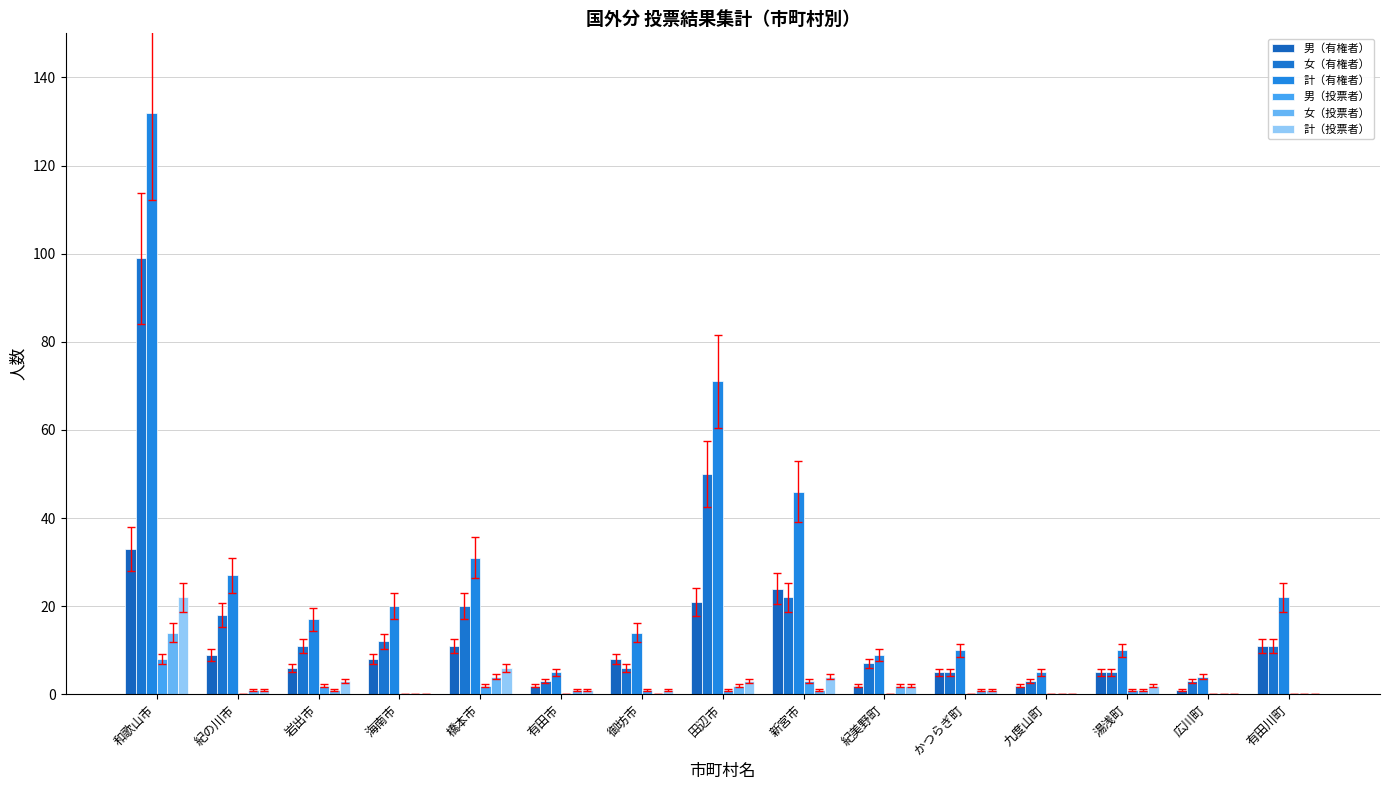

What value does the 計（有権者） series have at 広川町?

4